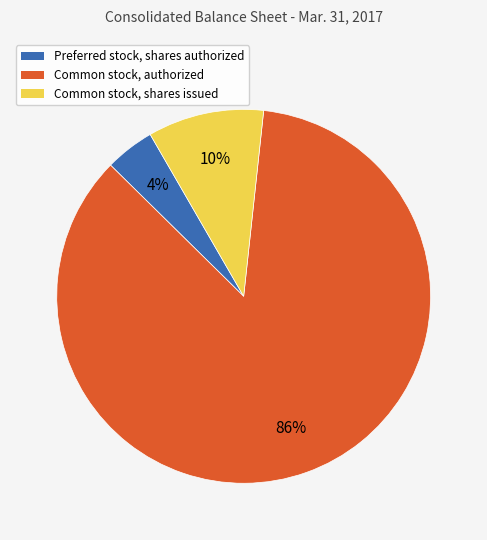

True or false: Common stock, shares issued accounts for 4% of the total.

False